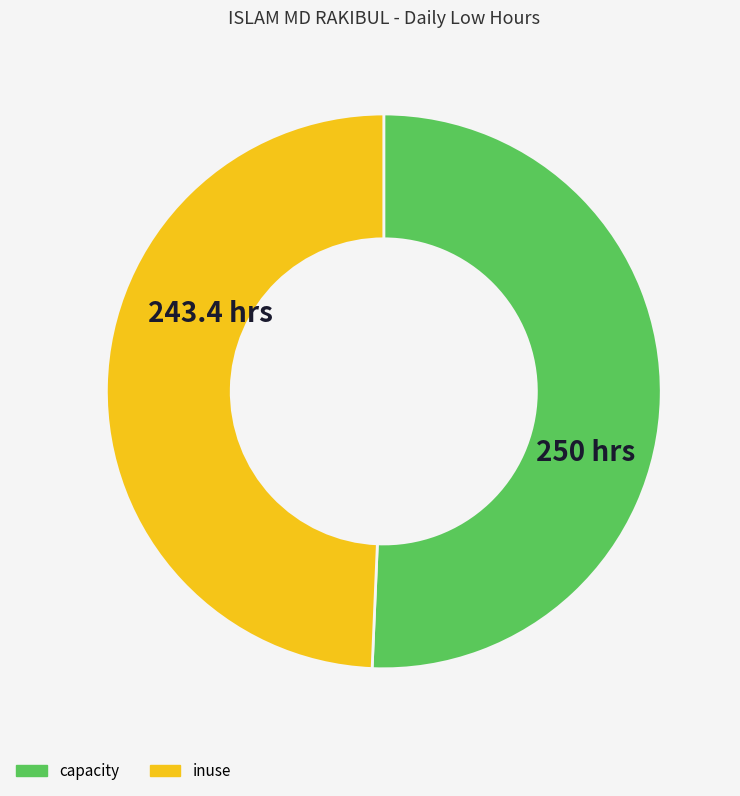

Does any single category account for the majority?

Yes